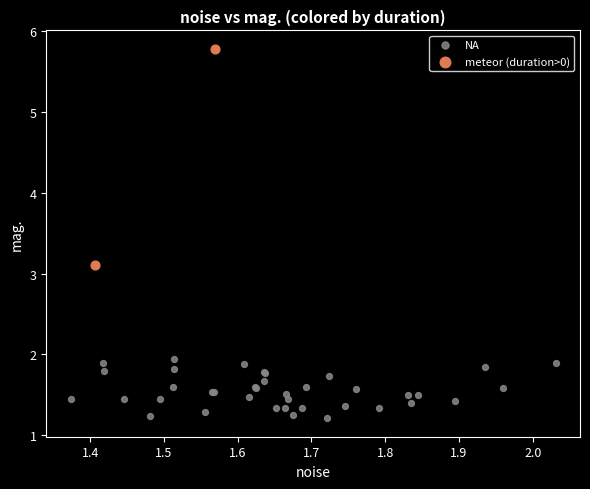

Which series contains the highest Y value?

meteor (duration>0)